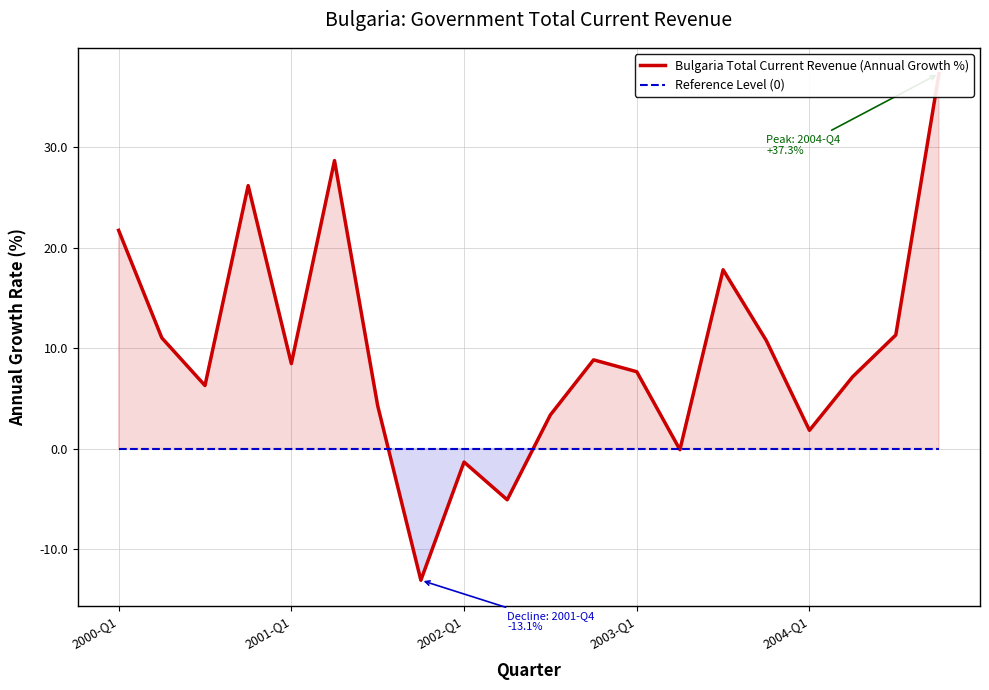

True or false: Bulgaria Total Current Revenue (Annual Growth %) and Reference Level (0) intersect in this chart.

True